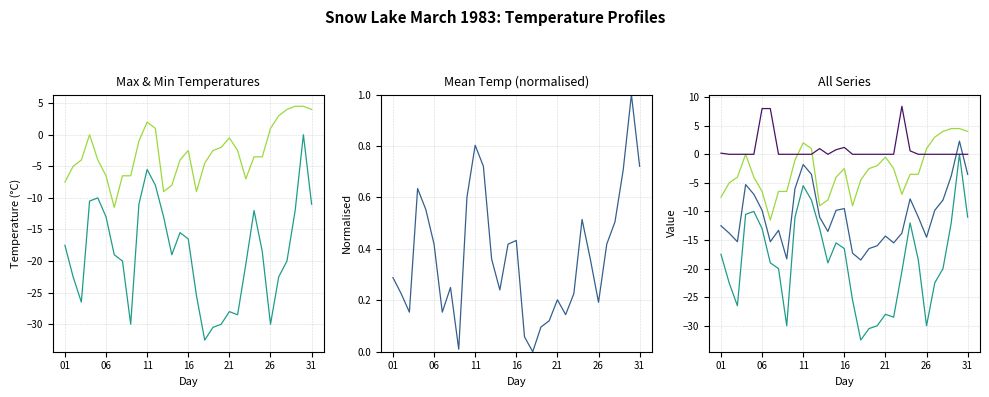

How many interior local valleys does the Mean Temp (C) series have?

7